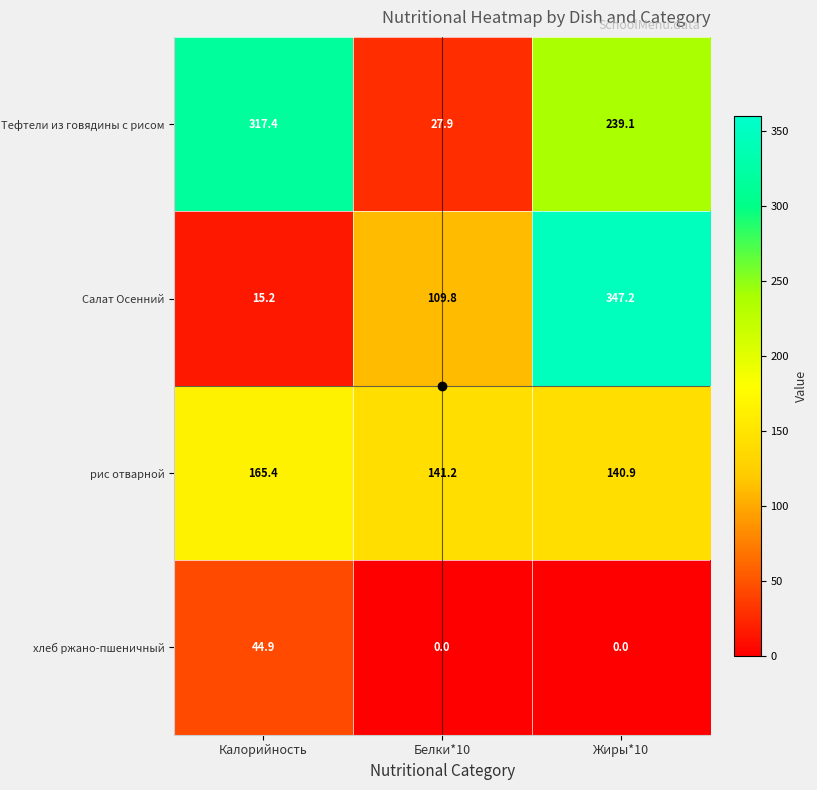

Which series has the widest spread of values?

Салат Осенний